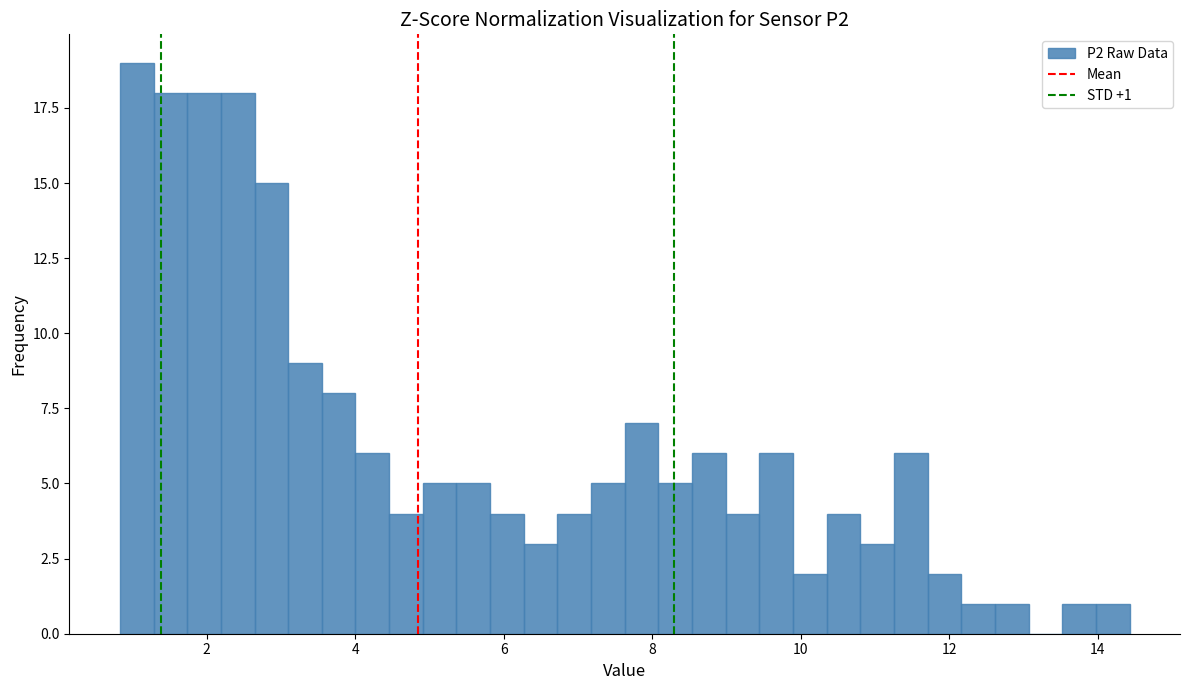

Read against the x-axis, roughly where is the centre of the tallest bar?

1.0